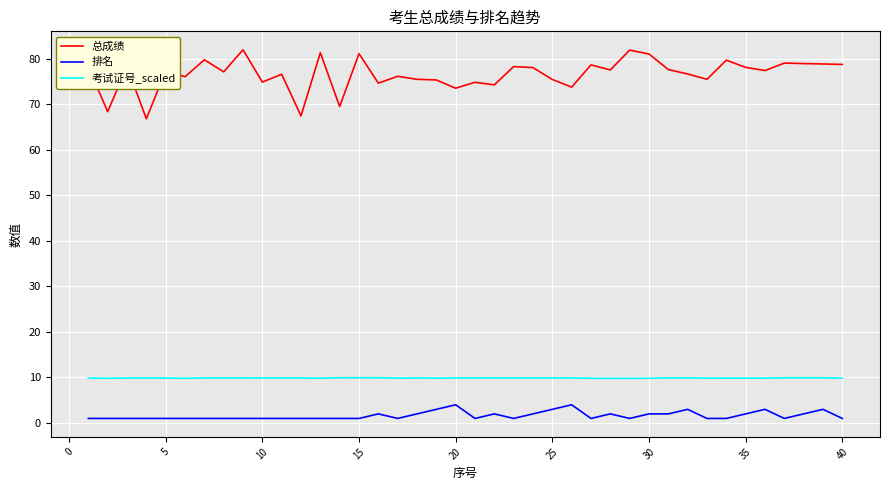

Which series has the largest total across all categories?

总成绩